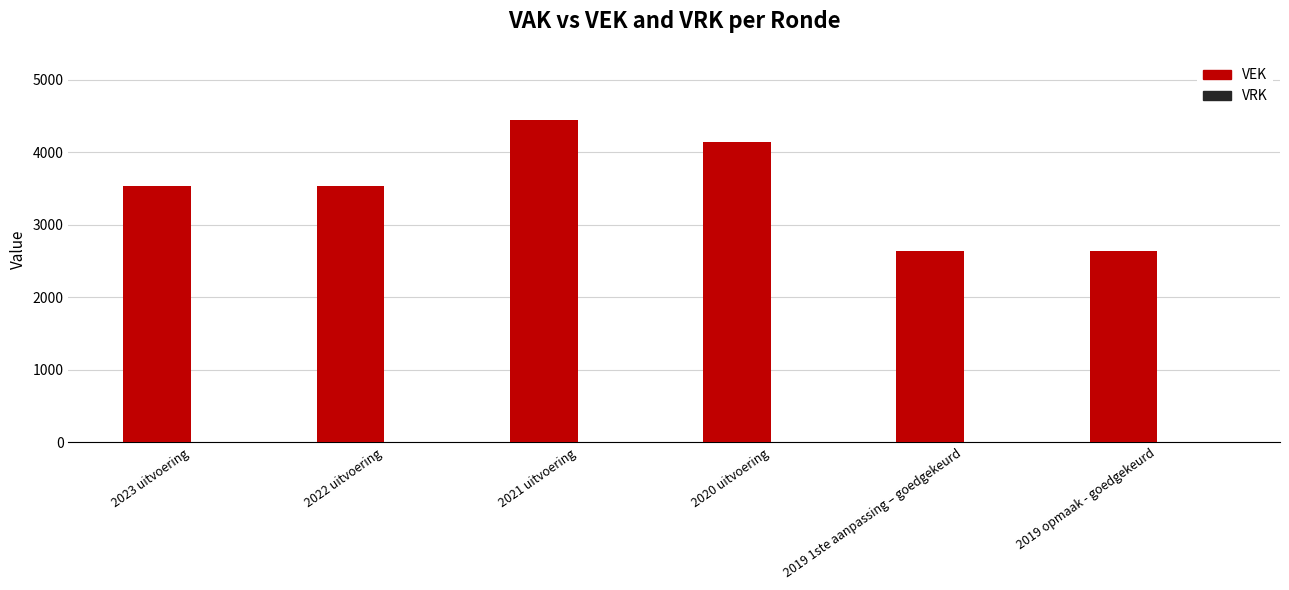

What is the difference between the maximum and minimum values?

1800